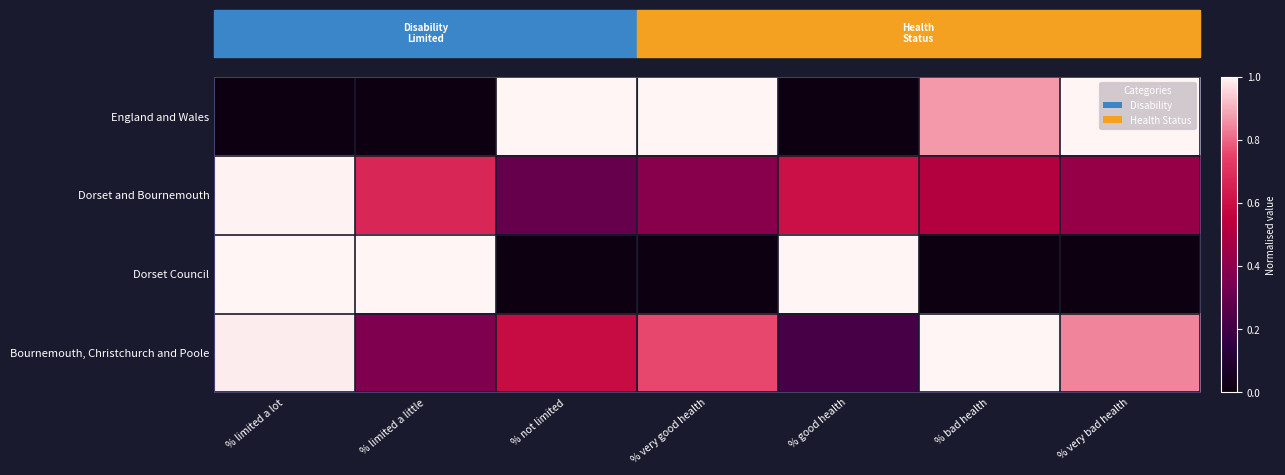

How many data points in Dorset Council are above 0?

3